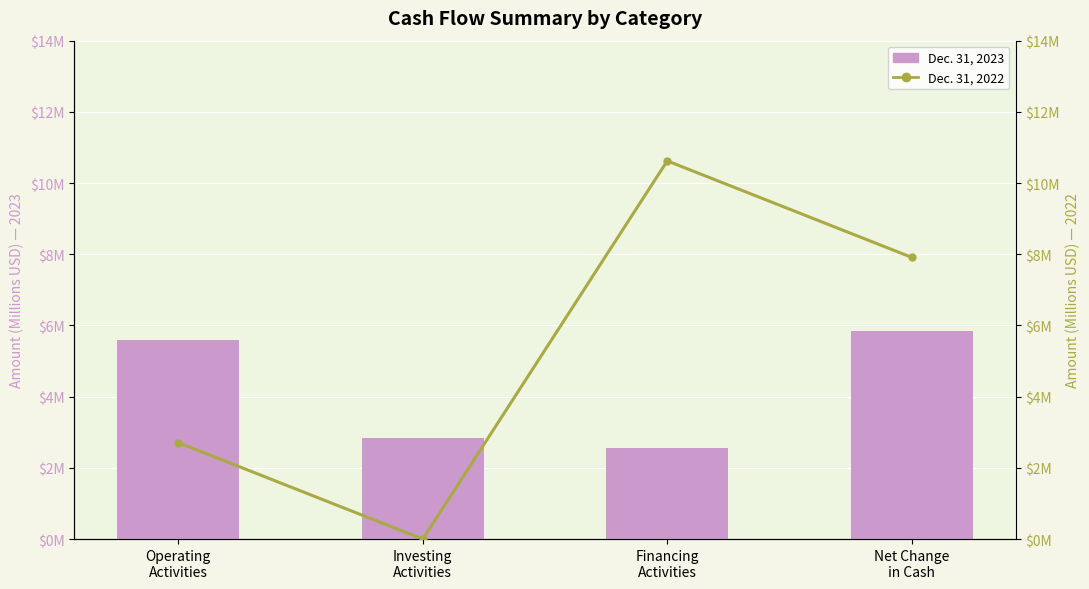

What is the difference between the maximum and minimum values in the Dec. 31, 2023 series?

3.3